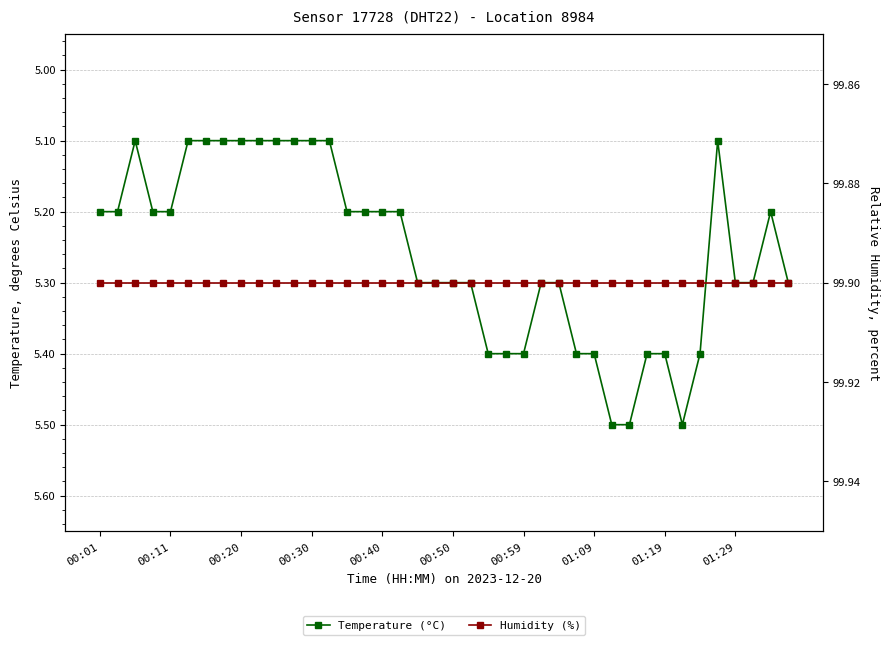

Where is Humidity (%) nearest to the value 99?

00:01